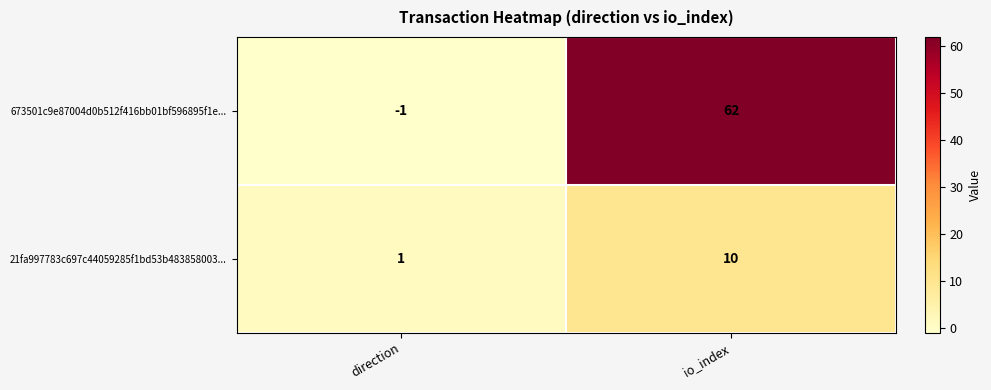

At which label is 673501c9e87004d0b512f416bb01bf596895f1e... closest to 30?

direction